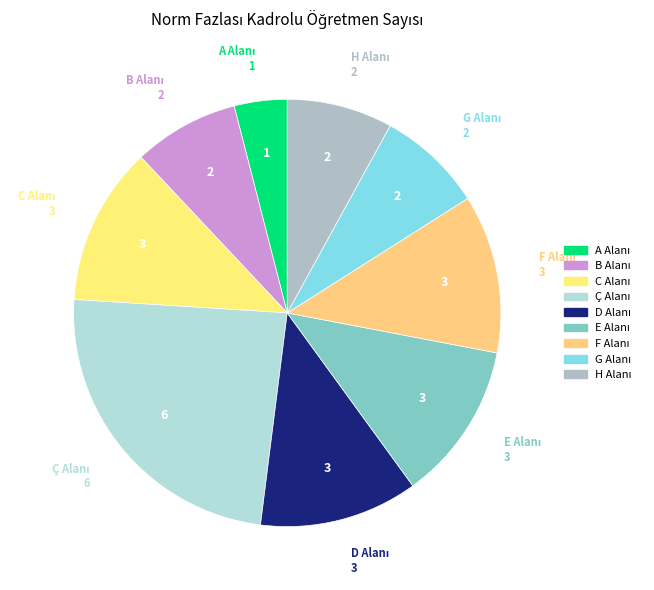

Is there a majority slice in this chart?

No